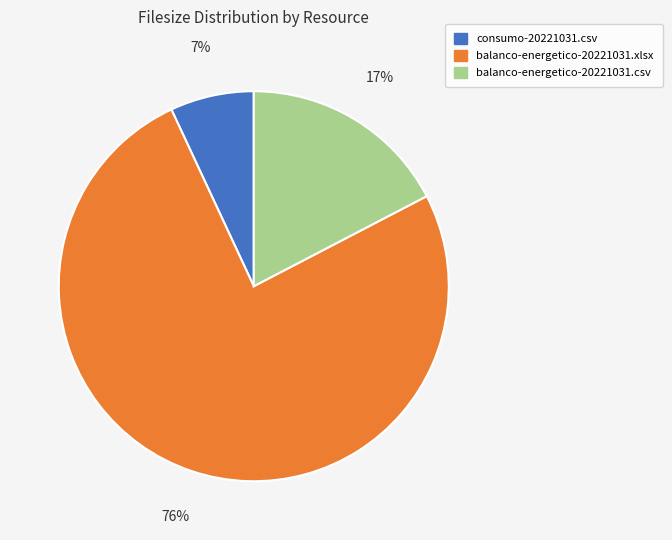

What is the smallest slice in the pie chart?

consumo-20221031.csv